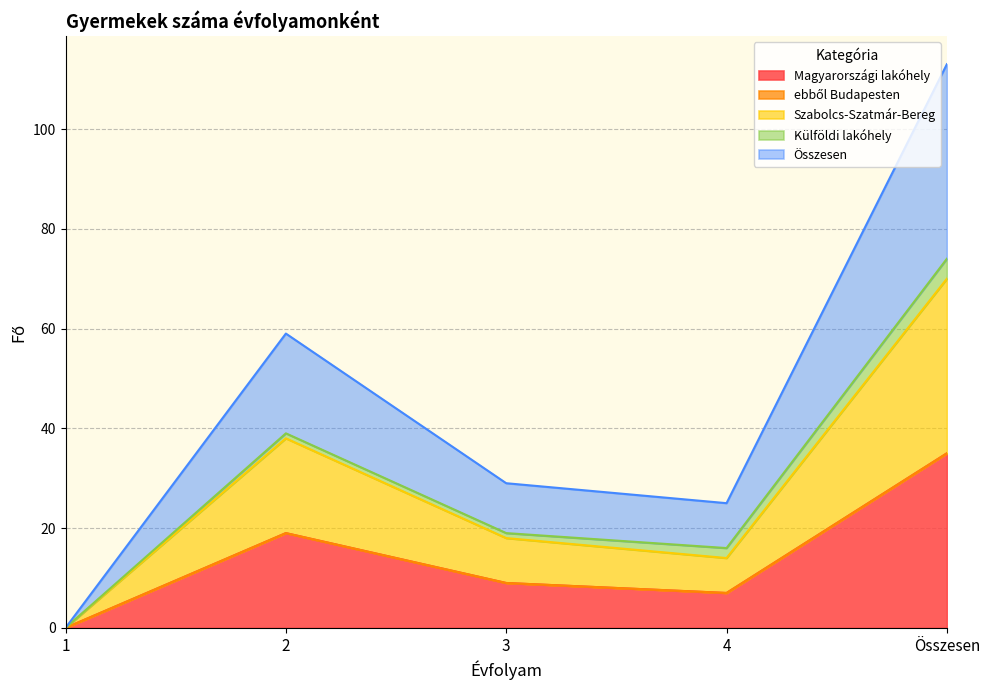

True or false: Összesen and Szabolcs-Szatmár-Bereg cross at least once.

False